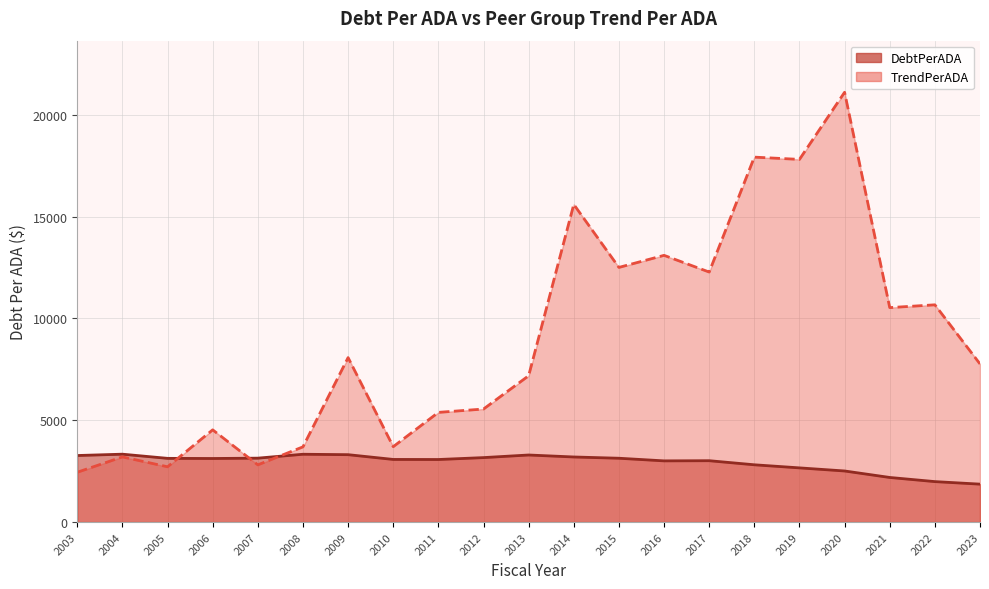

Reading left to right, transcribe all the data shown in this chart.

DebtPerADA: 2003=3267.5	2004=3333.3	2005=3128.4	2006=3121.5	2007=3138.4	2008=3329.7	2009=3309.1	2010=3075.3	2011=3071.7	2012=3165.3	2013=3293.2	2014=3196.0	2015=3134.0	2016=3004.9	2017=3013.0	2018=2812.5	2019=2660.8	2020=2508.6	2021=2190.1	2022=1986.8	2023=1862.1
TrendPerADA: 2003=2446.0	2004=3199.7	2005=2714.7	2006=4528.6	2007=2809.9	2008=3693.6	2009=8076.1	2010=3702.5	2011=5385.9	2012=5550.3	2013=7184.9	2014=15598.0	2015=12504.5	2016=13097.0	2017=12277.1	2018=17919.6	2019=17808.7	2020=21106.0	2021=10530.4	2022=10667.8	2023=7764.5